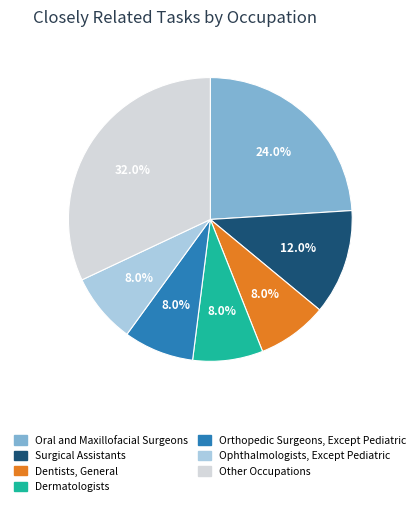

Count the number of slices in the pie.

7